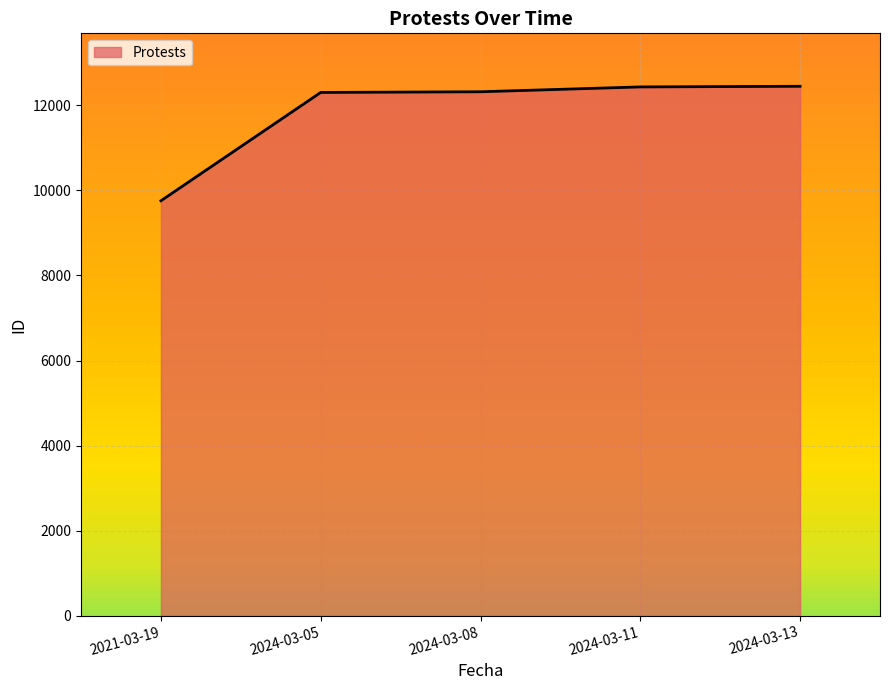

How many lines are shown in the chart?

1